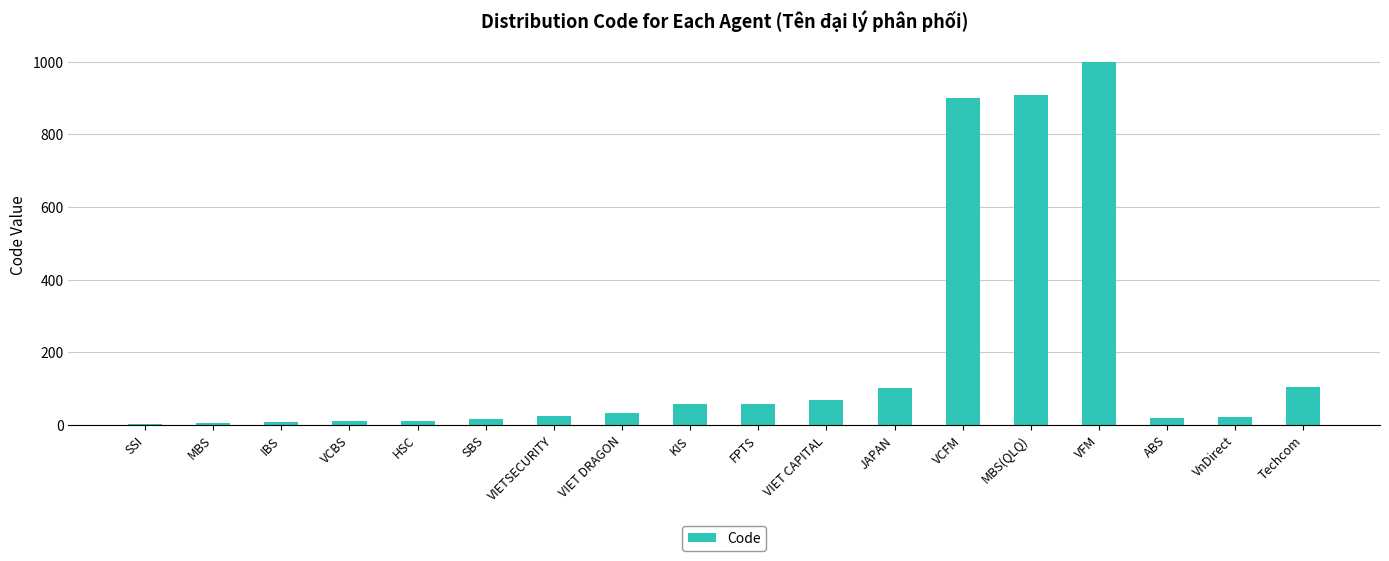

The value at VIET DRAGON is 33. True or false?

True